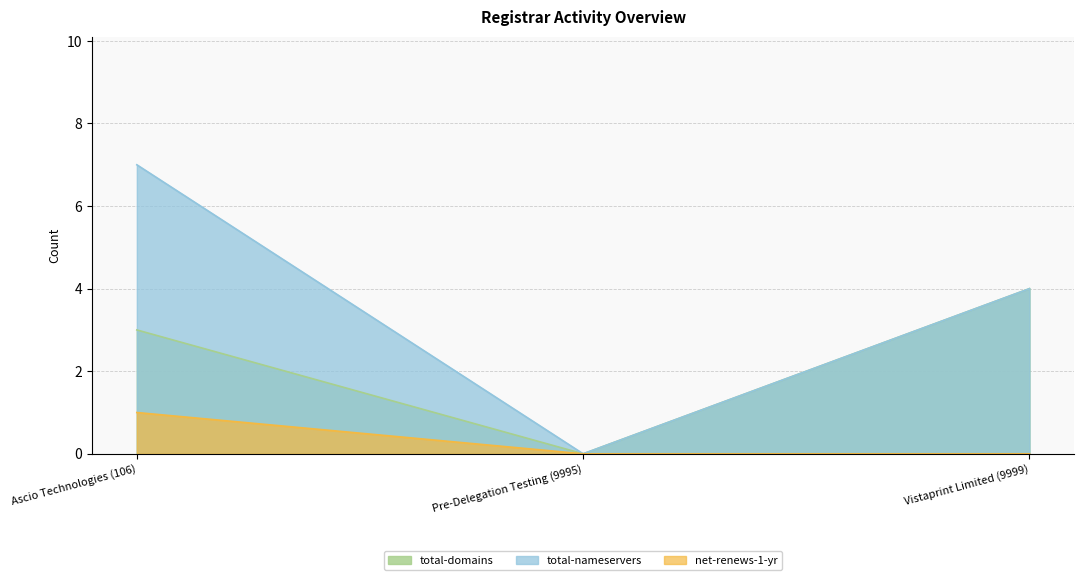

Count the total-nameservers values in the range 0 to 7.

3